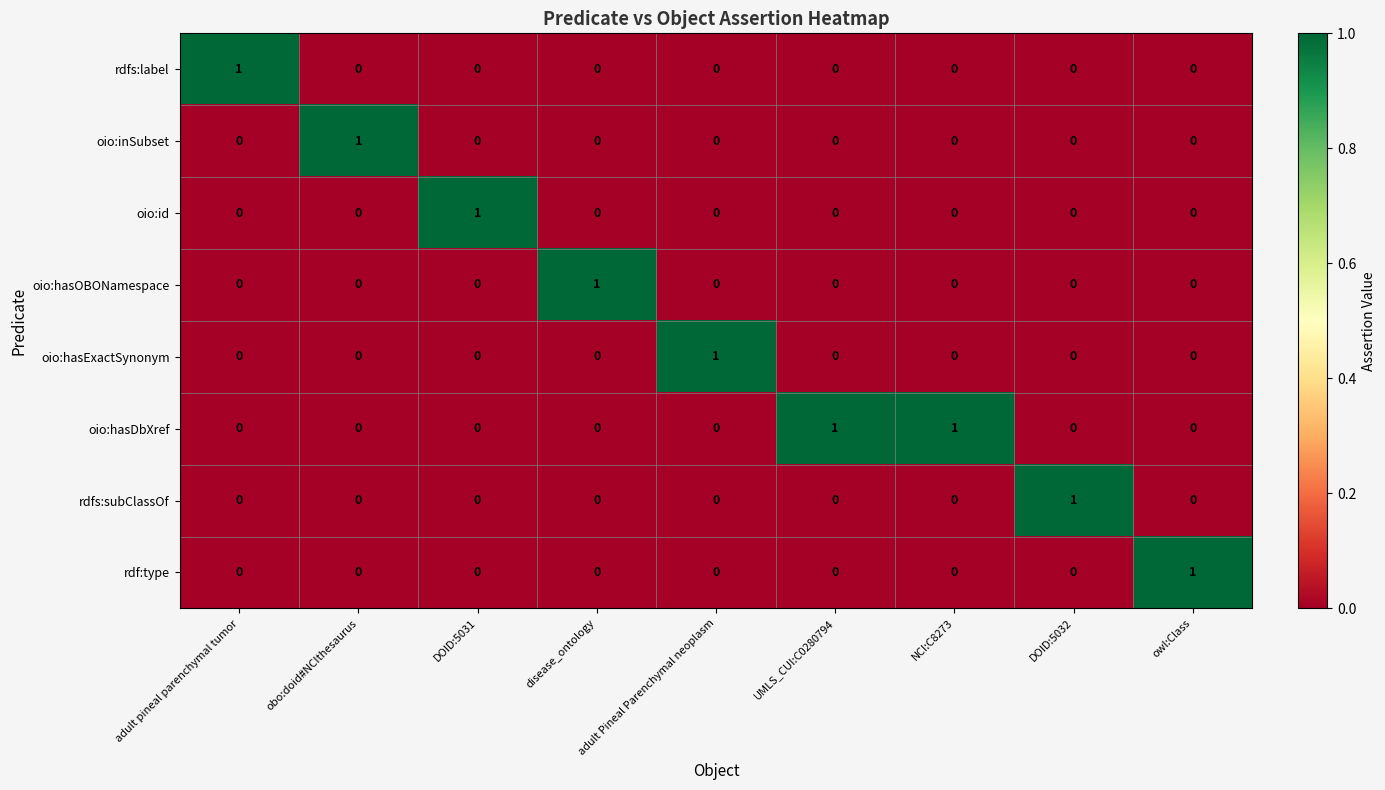

The oio:hasDbXref series shows 0 at adult Pineal Parenchymal neoplasm. True or false?

True